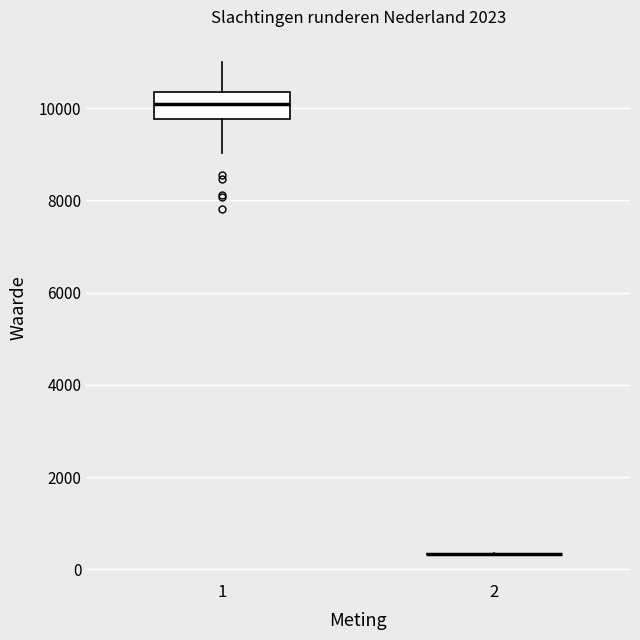

Reading left to right, transcribe this box plot: for each box, give where its median line is, the range the box spans, and where its two whiskers end, as read against the y-axis. The values are not printed on the chart, so give them approximately, as read against the axis.

1: median 10000, box 9800 to 10400, whiskers 9000 to 11000
2: box collapsed to a line at 400, whiskers 400 to 400